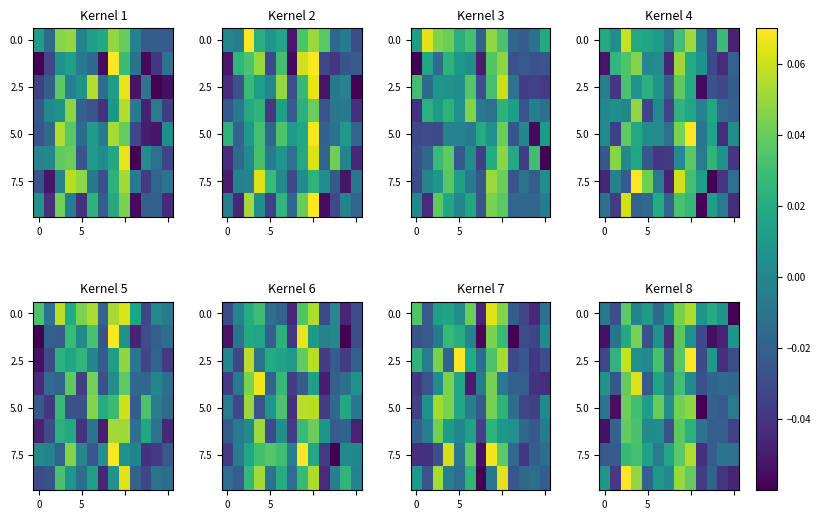

Which category has the highest value across all series?

8